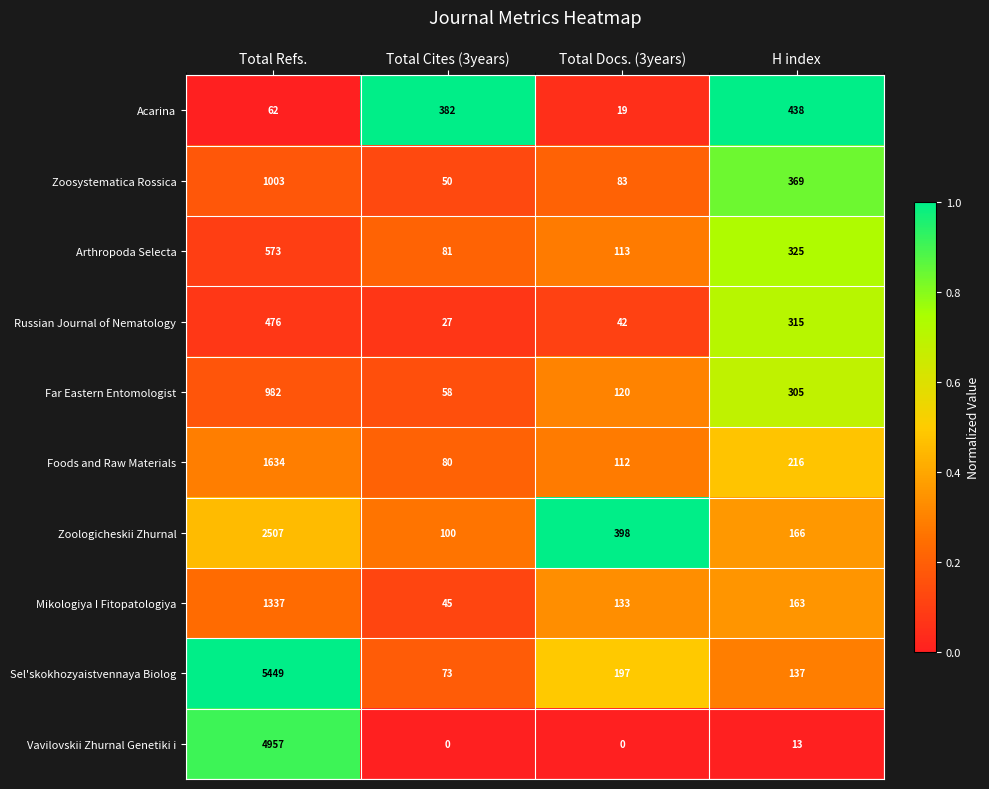

Which series has the largest range (max minus min)?

Sel'skokhozyaistvennaya Biolog